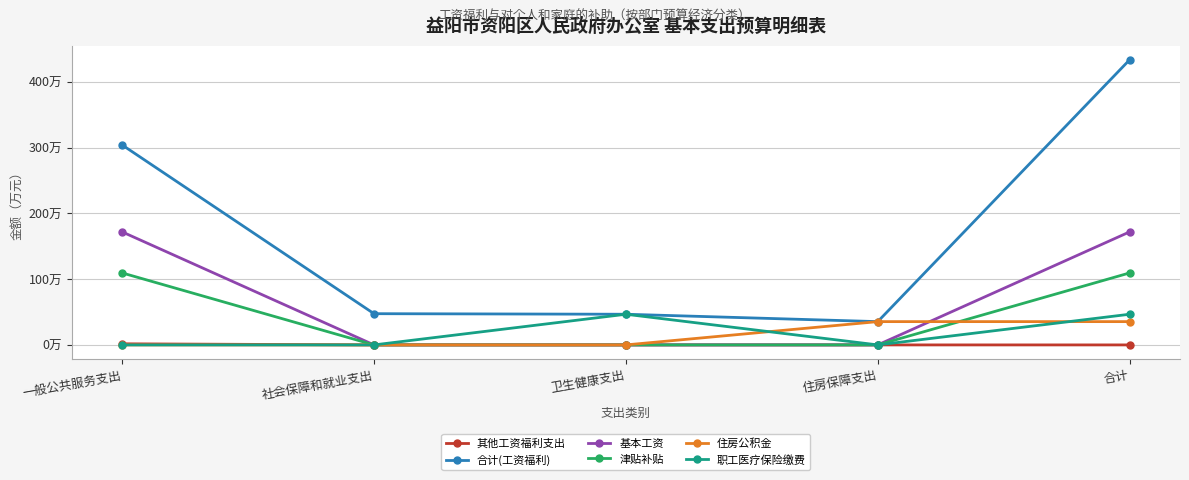

List the labels in order of 津贴补贴 value, largest first.

一般公共服务支出, 合计, 社会保障和就业支出, 卫生健康支出, 住房保障支出